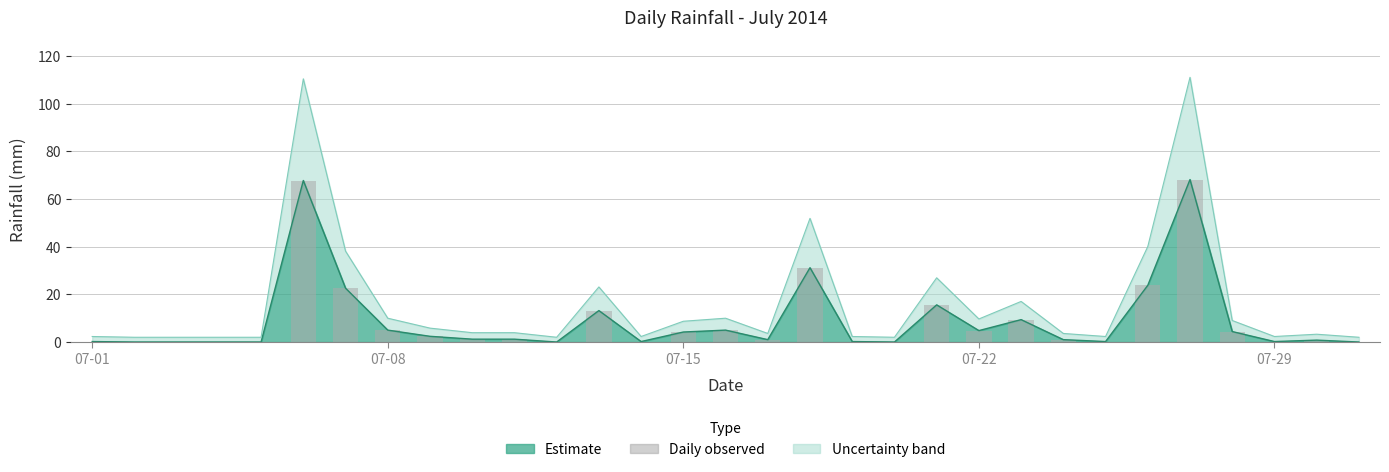

What is the difference between the maximum and minimum values?

68.2